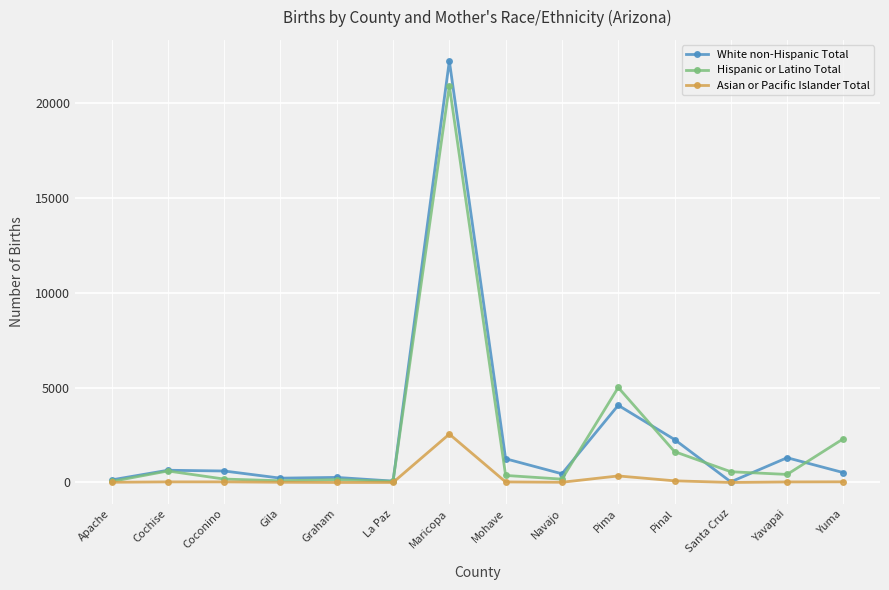

At which category is the sum across all series the highest?

Maricopa